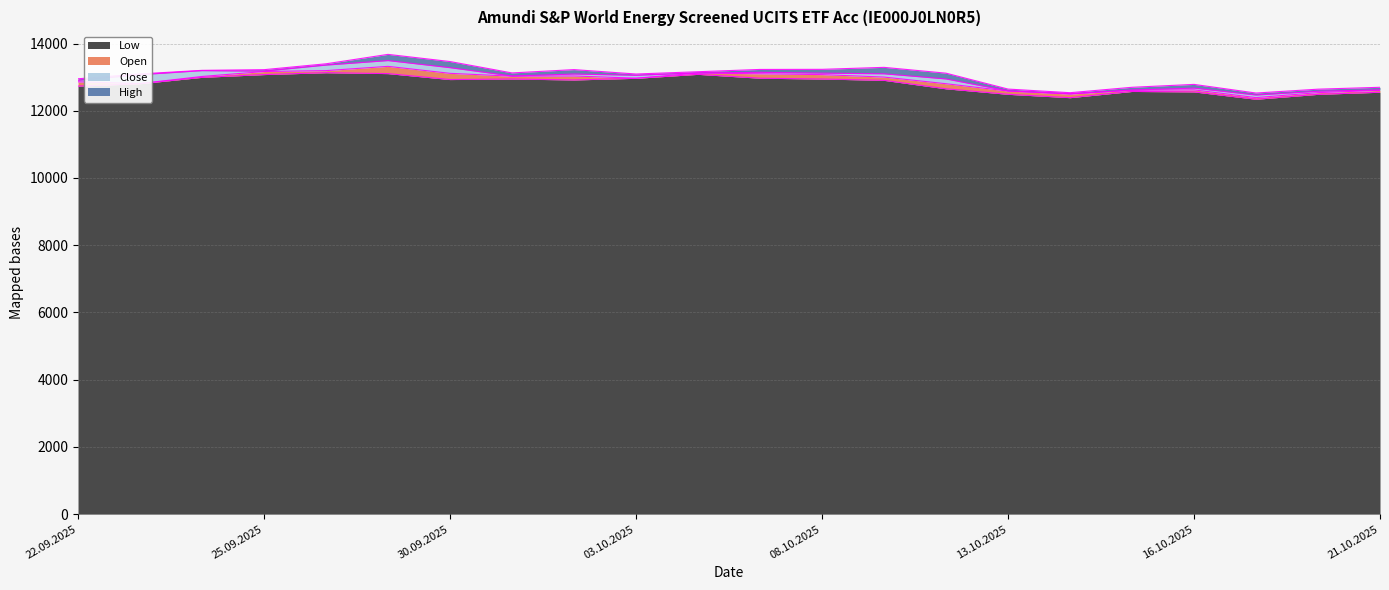

What is the value of the High point at the 4th from the left?

13076